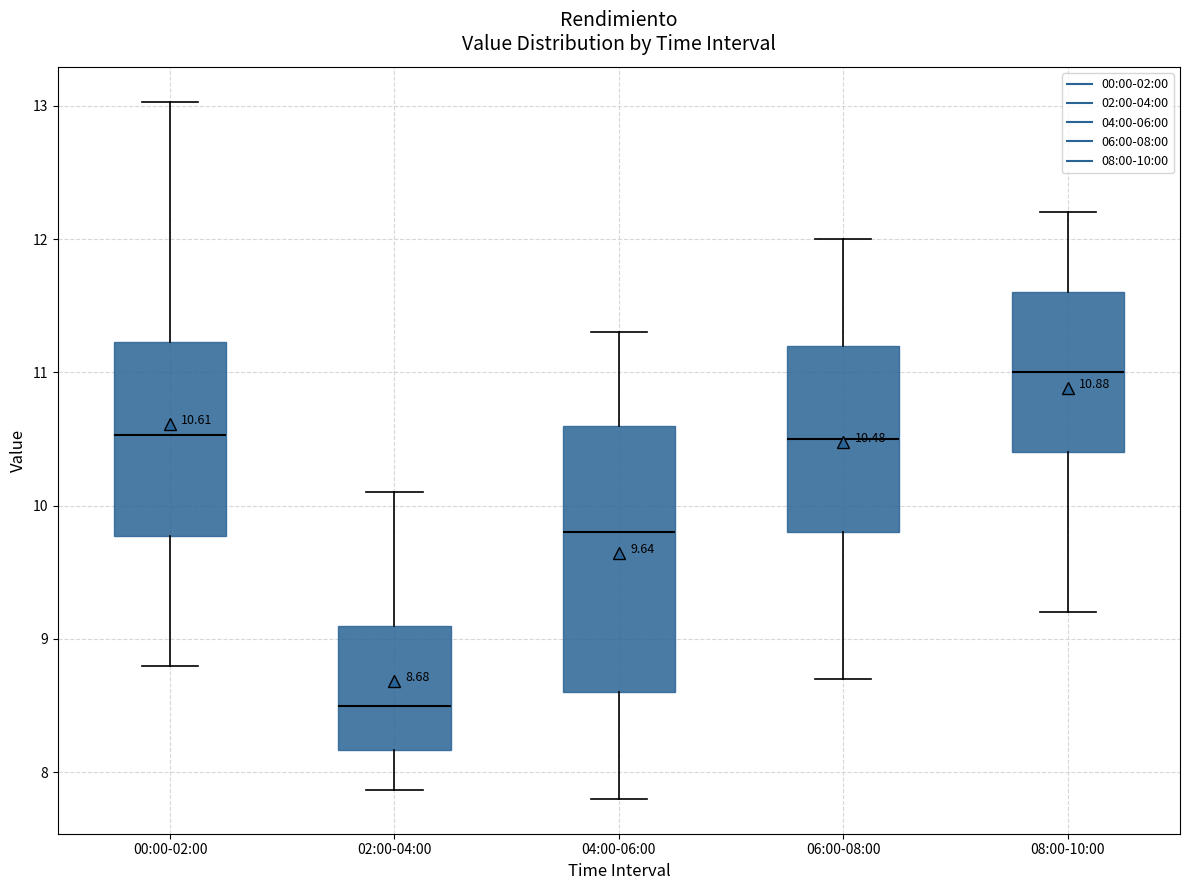

Which box has the lowest median line?

02:00-04:00